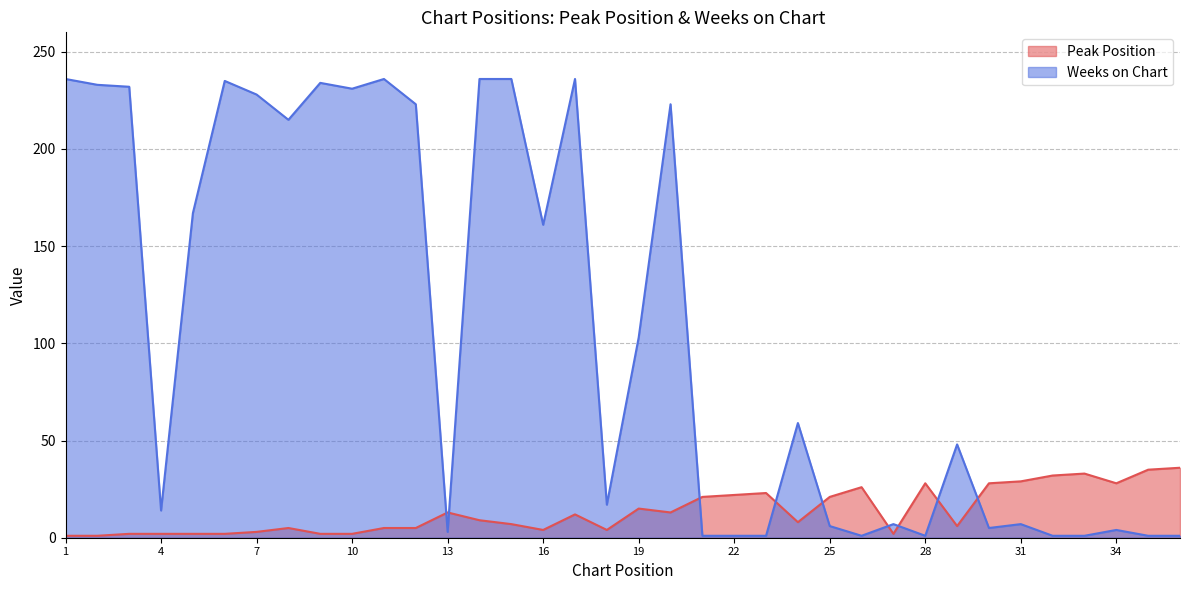

Is it true that Weeks on Chart equals 76 at 9?

False